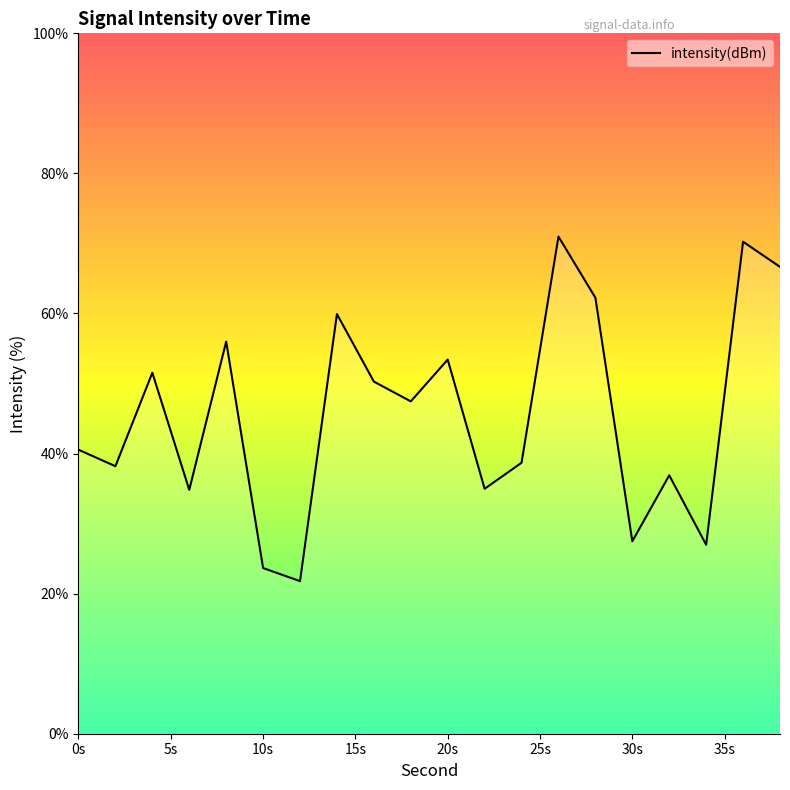

What is the greatest value displayed?

71.0